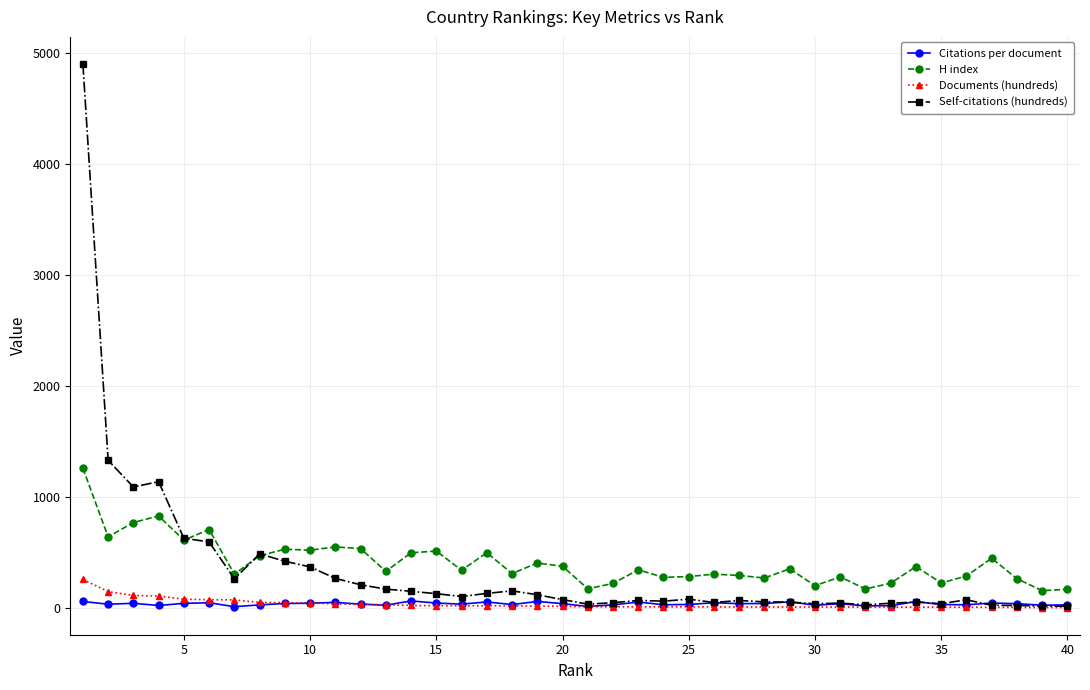

How many times do Self-citations (hundreds) and Citations per document cross each other?

5